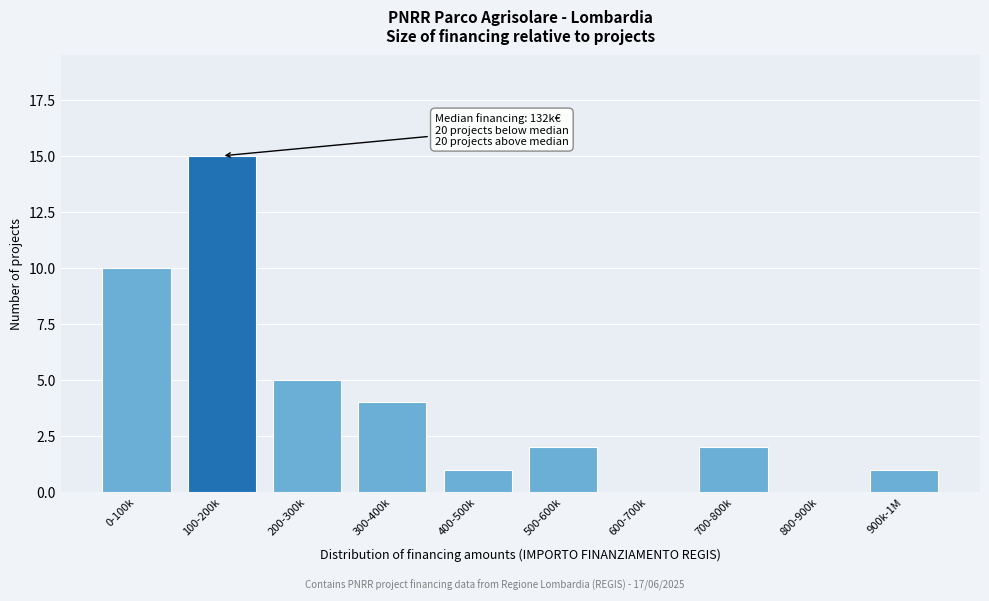

Reading left to right, what are all the values shown in this chart?

0-100k=10	100-200k=15	200-300k=5	300-400k=4	400-500k=1	500-600k=2	600-700k=0	700-800k=2	800-900k=0	900k-1M=1